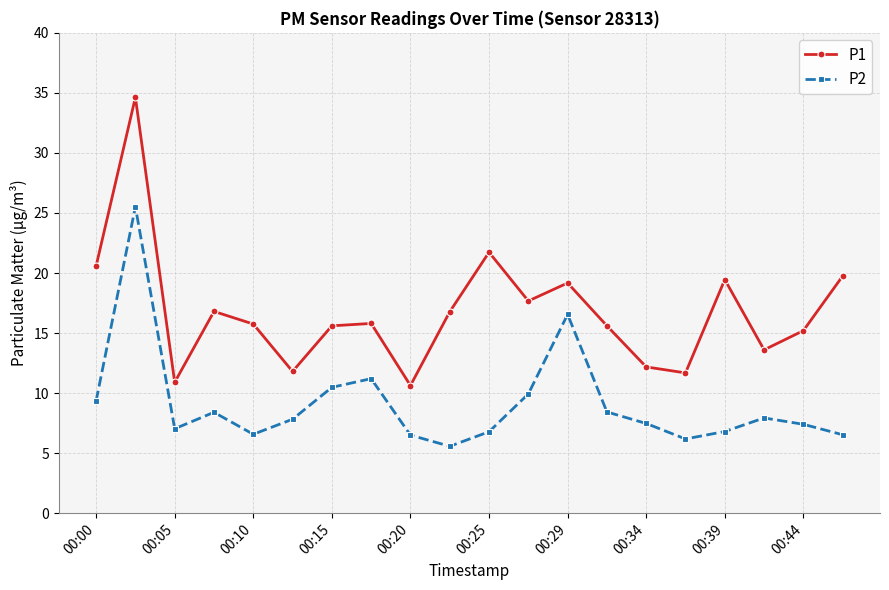

How many lines are shown in the chart?

2